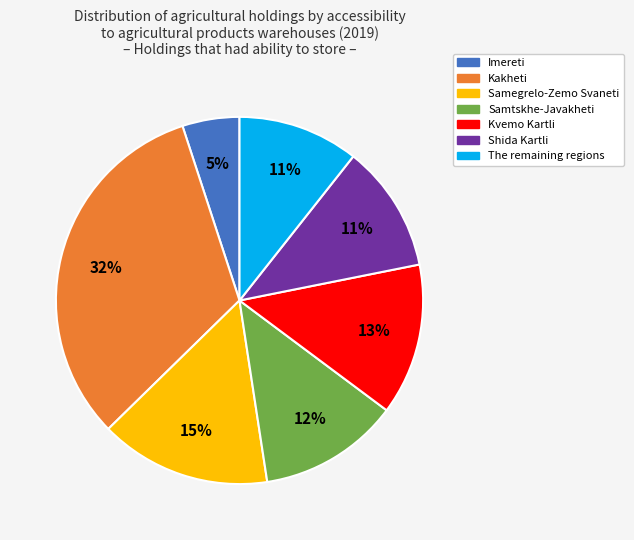

The Kvemo Kartli slice represents 13% of the pie. True or false?

True